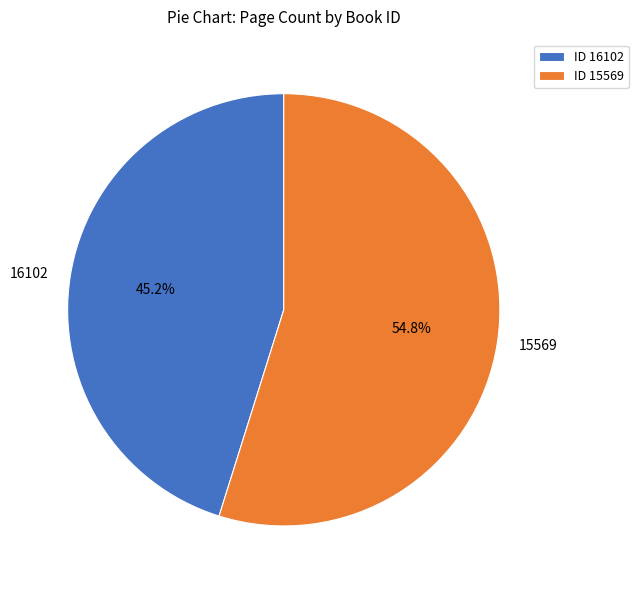

Count the number of slices in the pie.

2